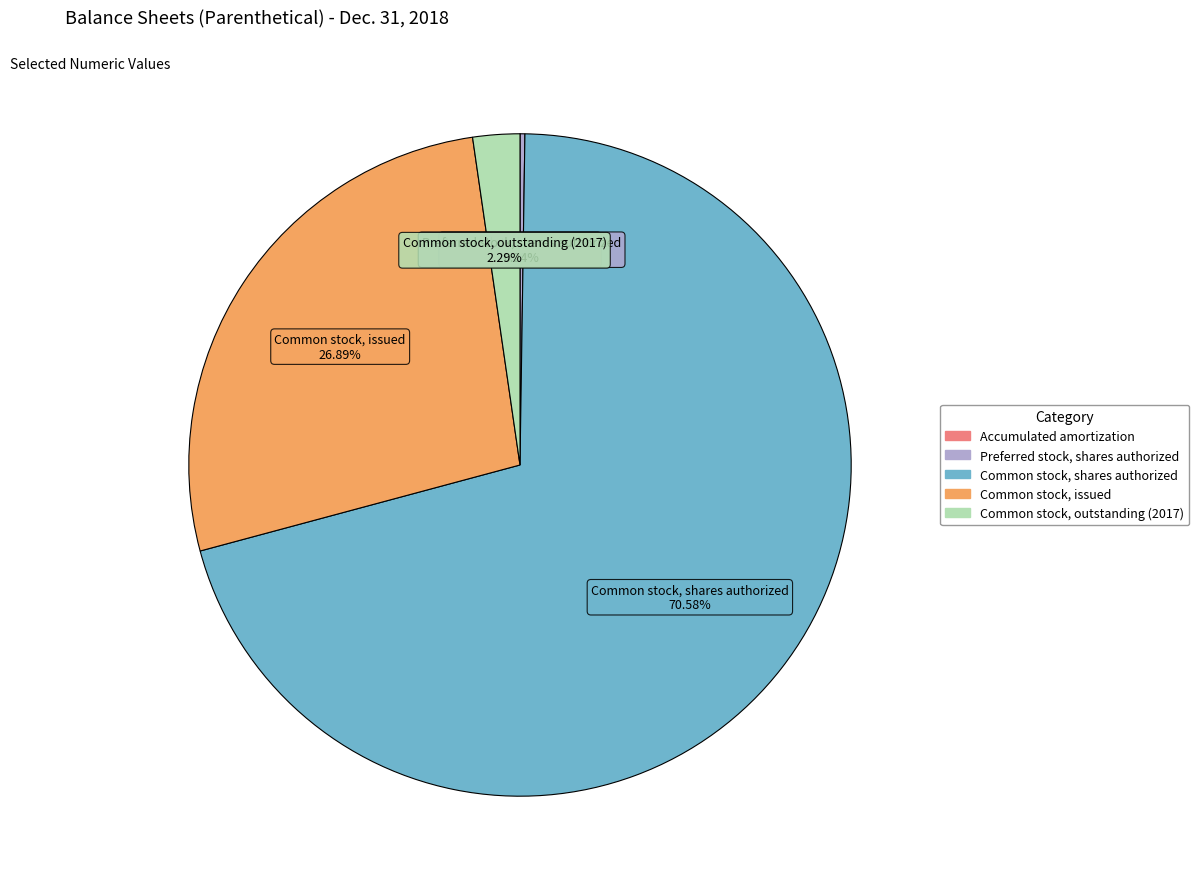

Does Common stock, shares authorized account for over 50% of the chart?

Yes